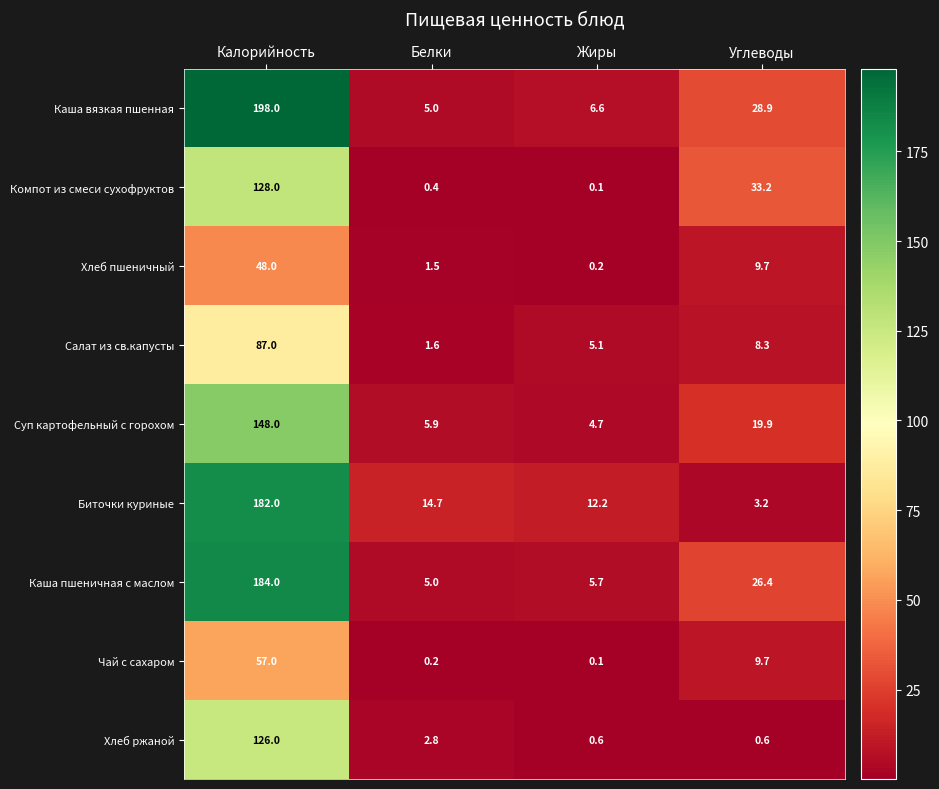

Which series has the largest total across all categories?

Каша вязкая пшенная